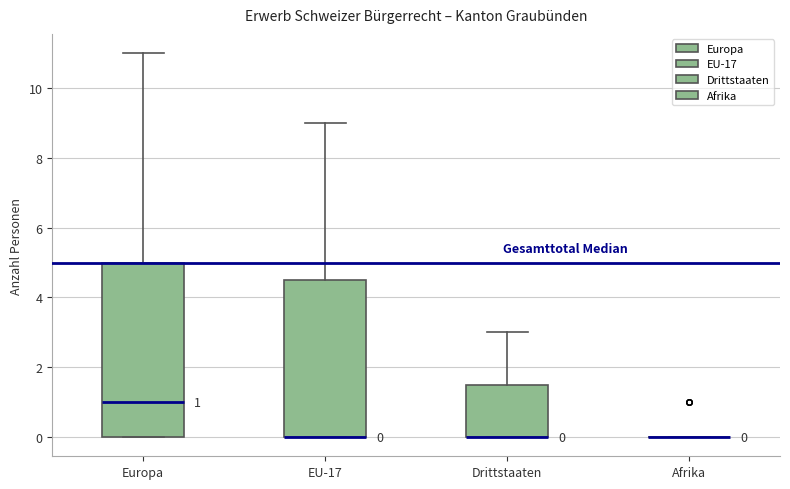

Comparing the boxes themselves (not the whiskers), which one is the tallest?

Europa